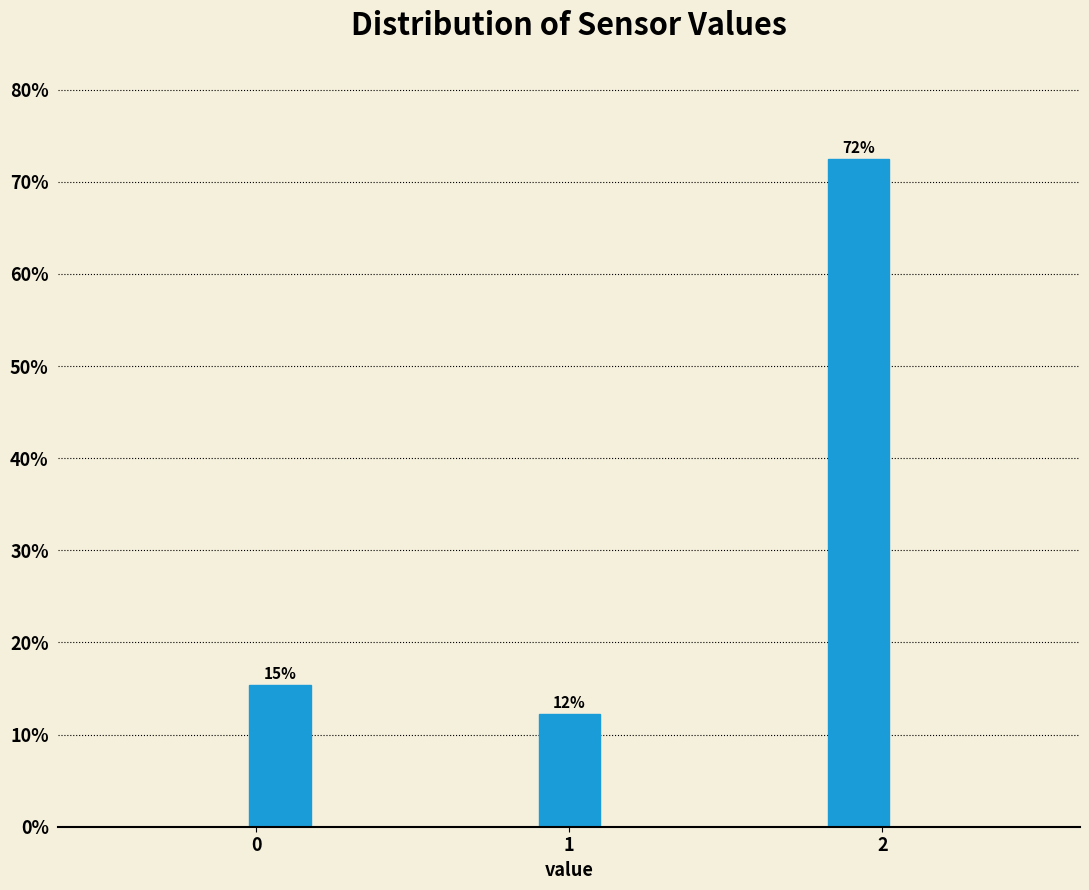

Around what value on the x-axis is the tallest bar? Give the approximate position of its centre, as read against the axis.

1.9